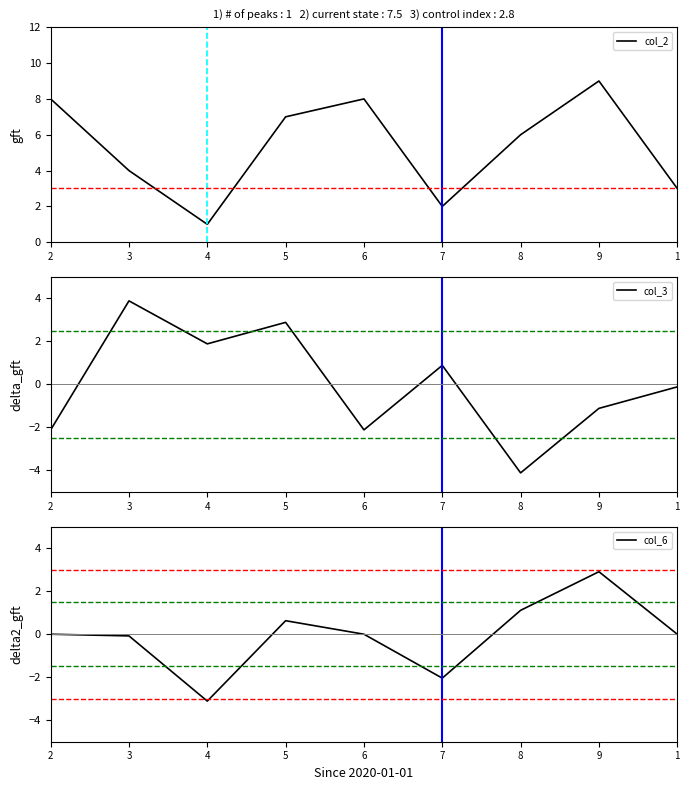

At which label does col_3 first exceed 0?

3